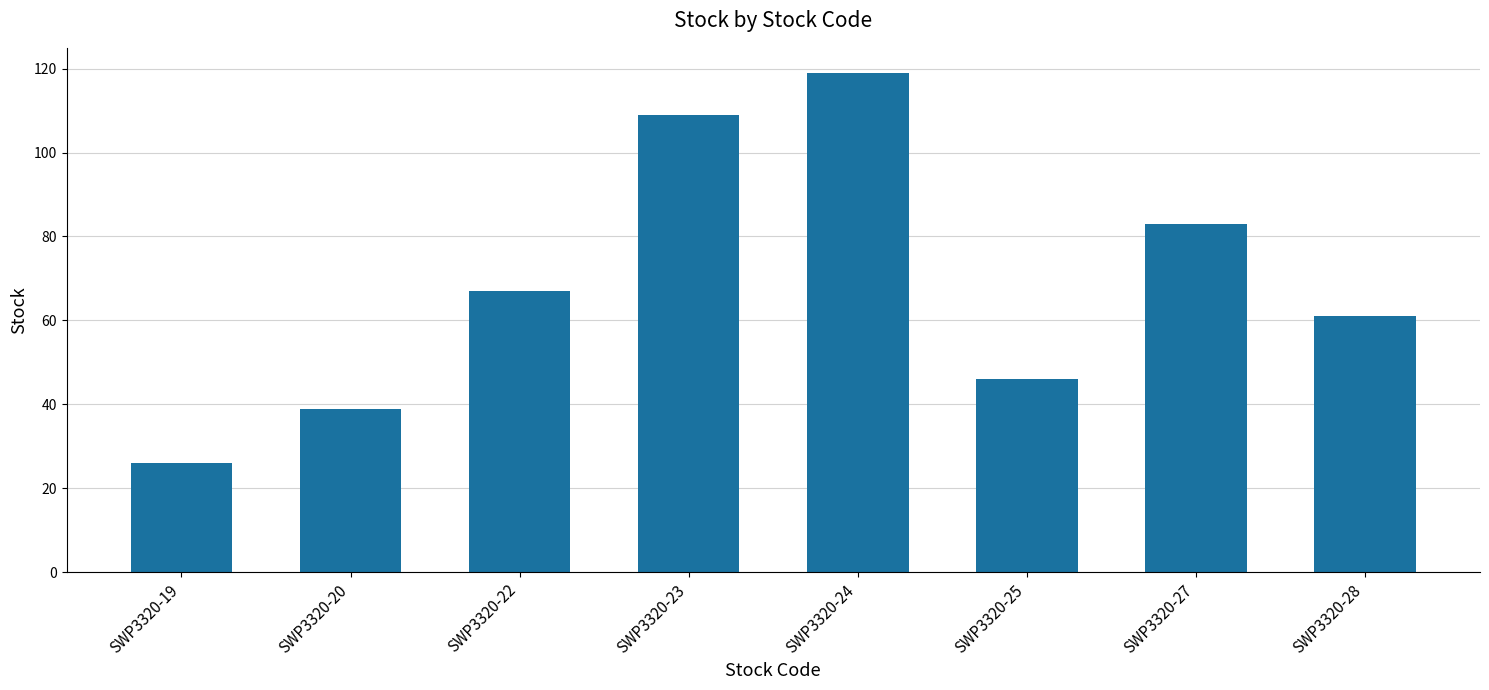

Reading left to right, extract all data points from this chart.

SWP3320-19=26	SWP3320-20=39	SWP3320-22=67	SWP3320-23=109	SWP3320-24=119	SWP3320-25=46	SWP3320-27=83	SWP3320-28=61